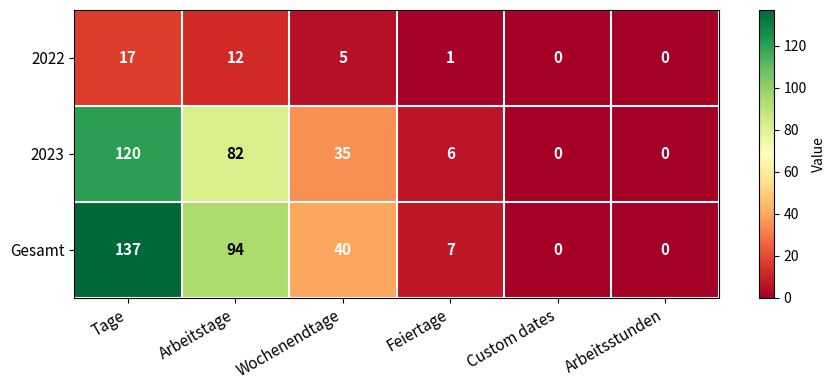

What is the difference between the maximum and second lowest values in the Gesamt series?

137